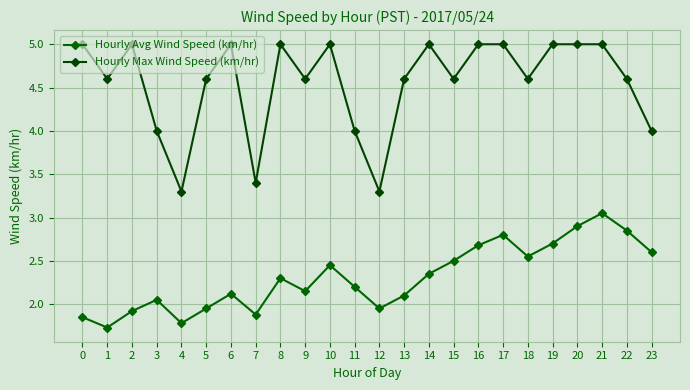

Reading right to left, extract all data points from this chart.

Hourly Avg Wind Speed (km/hr): 2.6	2.9	3.0	2.9	2.7	2.5	2.8	2.7	2.5	2.4	2.1	1.9	2.2	2.5	2.1	2.3	1.9	2.1	1.9	1.8	2.0	1.9	1.7	1.9
Hourly Max Wind Speed (km/hr): 4.0	4.6	5.0	5.0	5.0	4.6	5.0	5.0	4.6	5.0	4.6	3.3	4.0	5.0	4.6	5.0	3.4	5.0	4.6	3.3	4.0	5.0	4.6	5.0